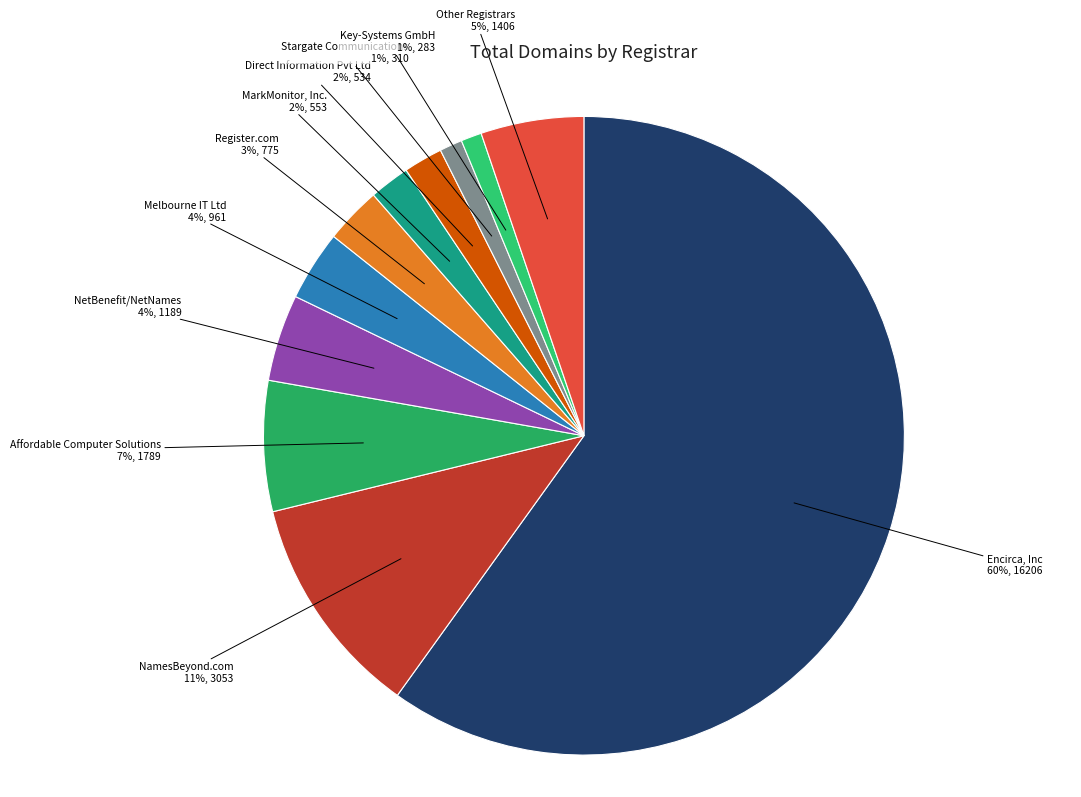

Which slice represents more than half of the pie?

Encirca, Inc